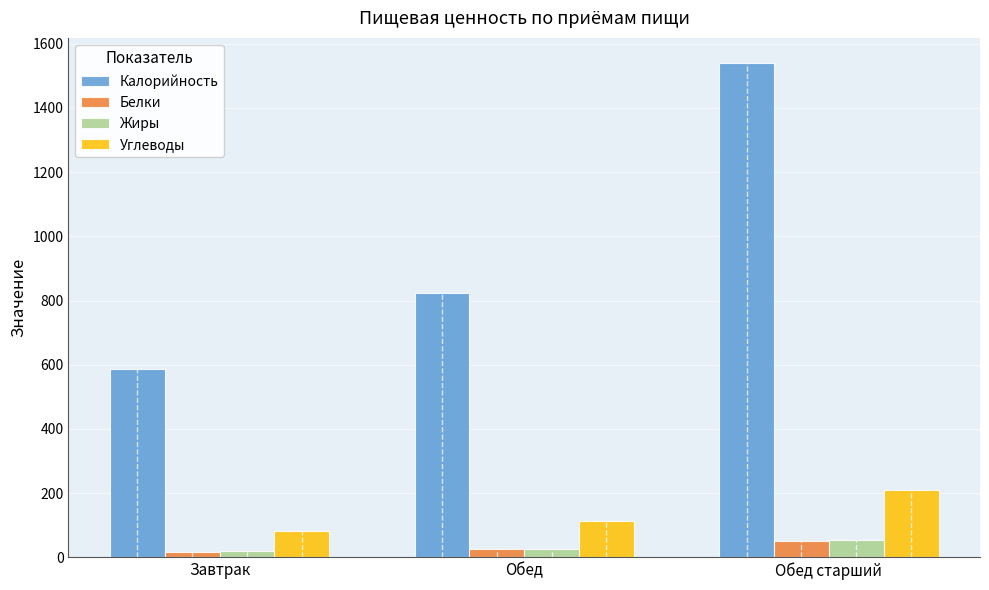

What is the minimum value for Жиры?

19.8